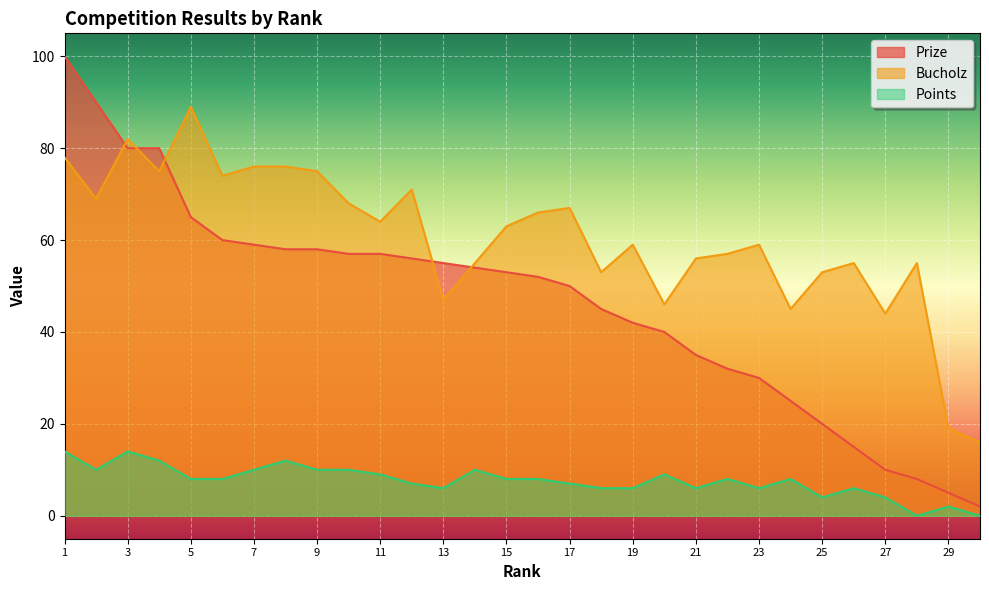

How many times do Prize and Bucholz cross each other?

5